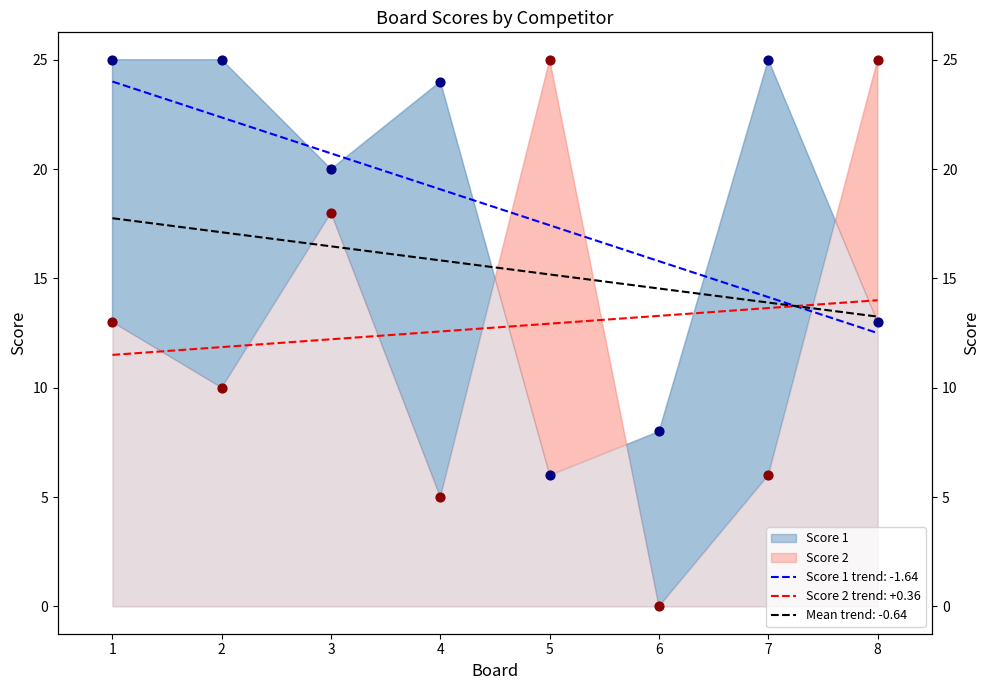

What is the total value across all series at 2?

35